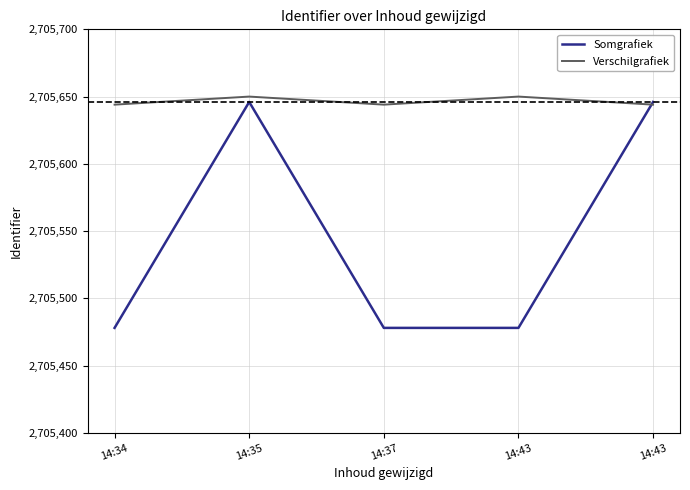

How many values in the Verschilgrafiek series exceed 2705644?

2